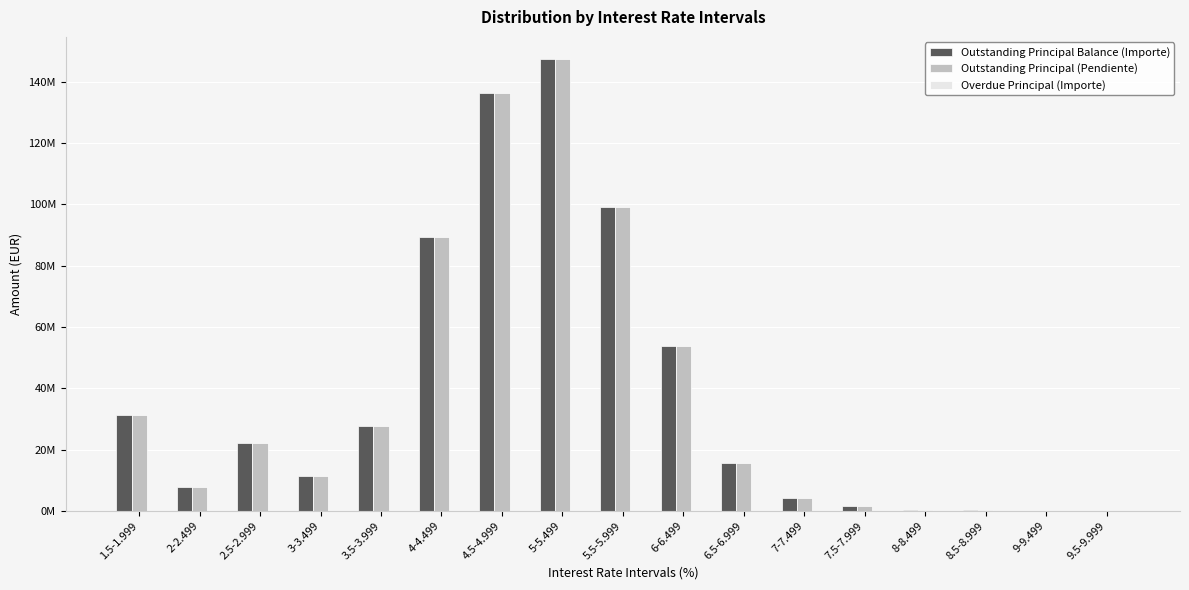

How many values in the Outstanding Principal (Pendiente) series are below 15562047?

8